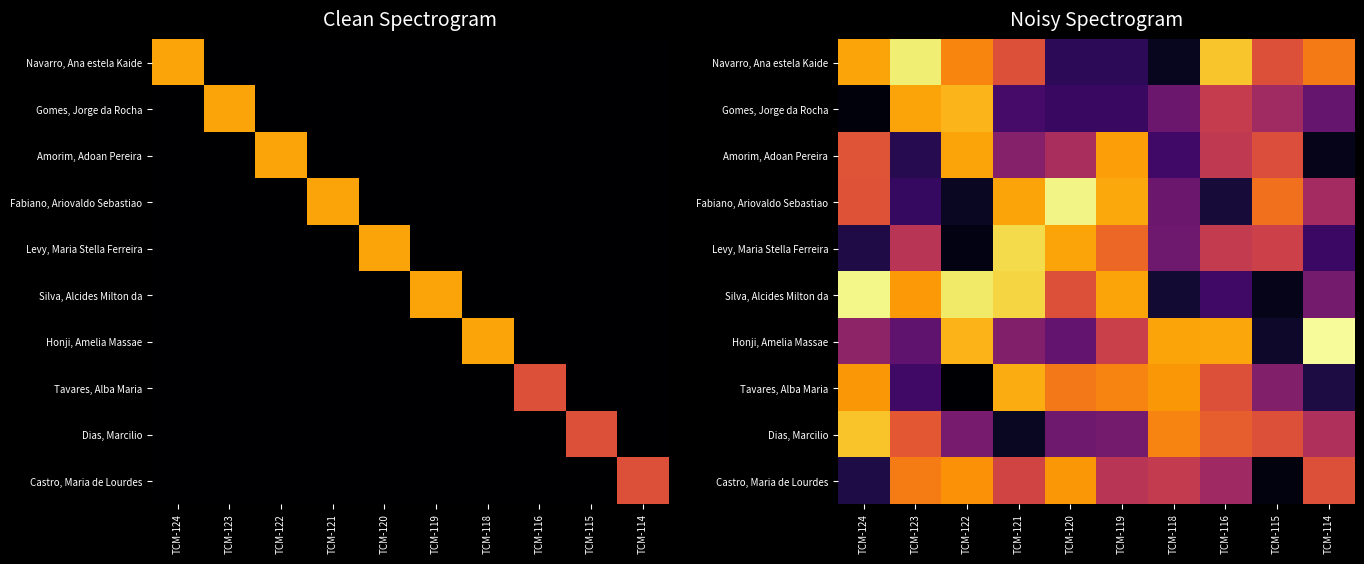

Which series has the widest spread of values?

Silva, Alcides Milton da